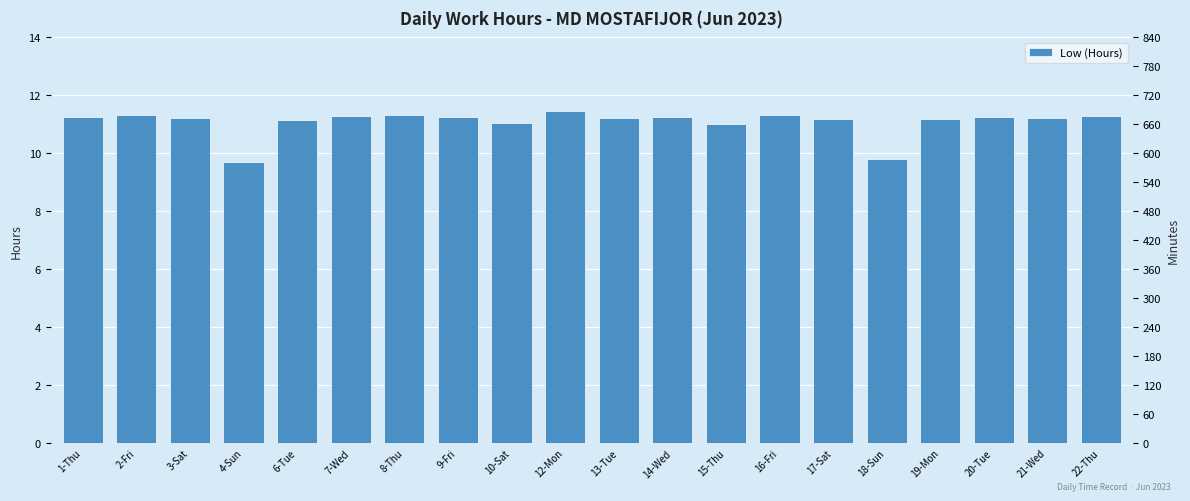

What is the ratio of the value at 15-Thu to the value at 9-Fri?

1.0